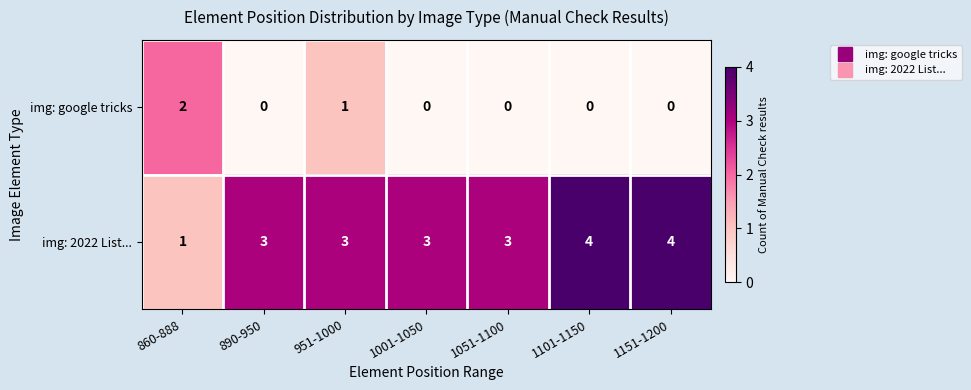

Reading right to left, list all the values displayed in this chart.

img: google tricks: 1151-1200=0	1101-1150=0	1051-1100=0	1001-1050=0	951-1000=1	890-950=0	860-888=2
img: 2022 List...: 1151-1200=4	1101-1150=4	1051-1100=3	1001-1050=3	951-1000=3	890-950=3	860-888=1